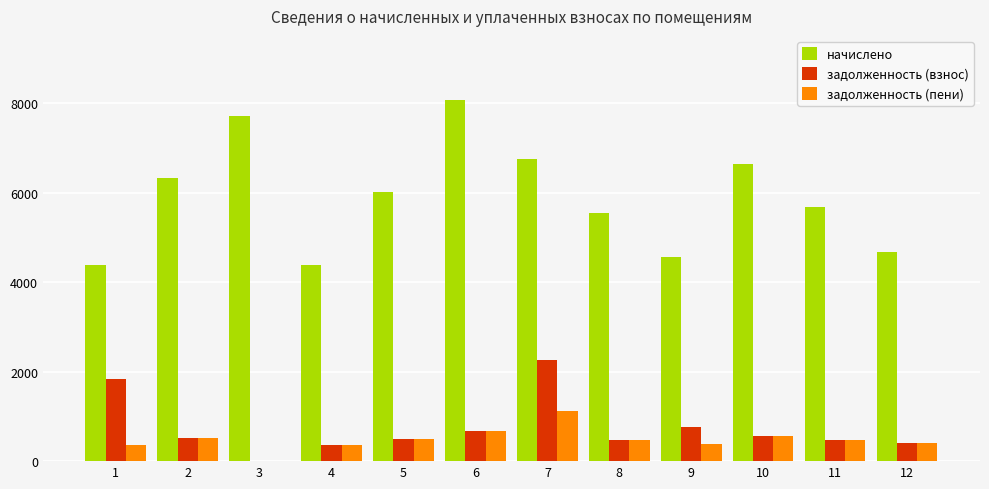

What is the total value across all series at 6?

9408.4